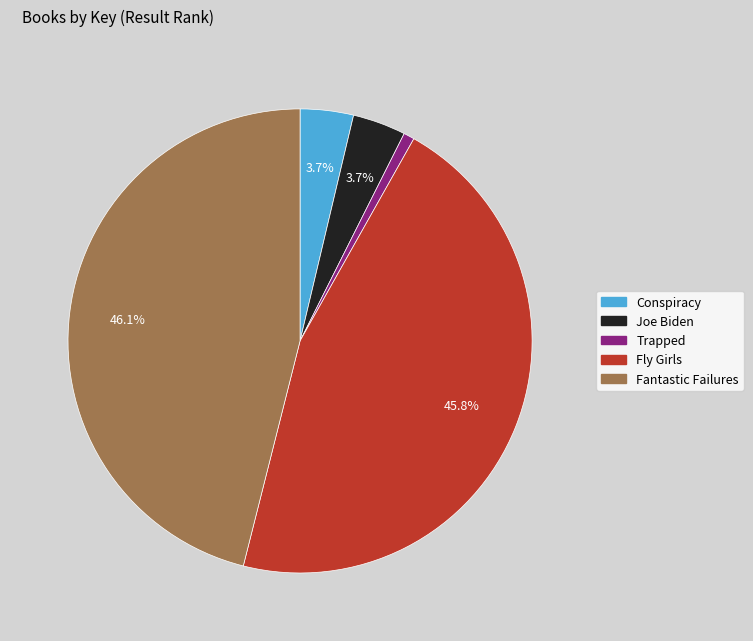

Combined, what portion of the pie is Fly Girls and Conspiracy?

49.5%